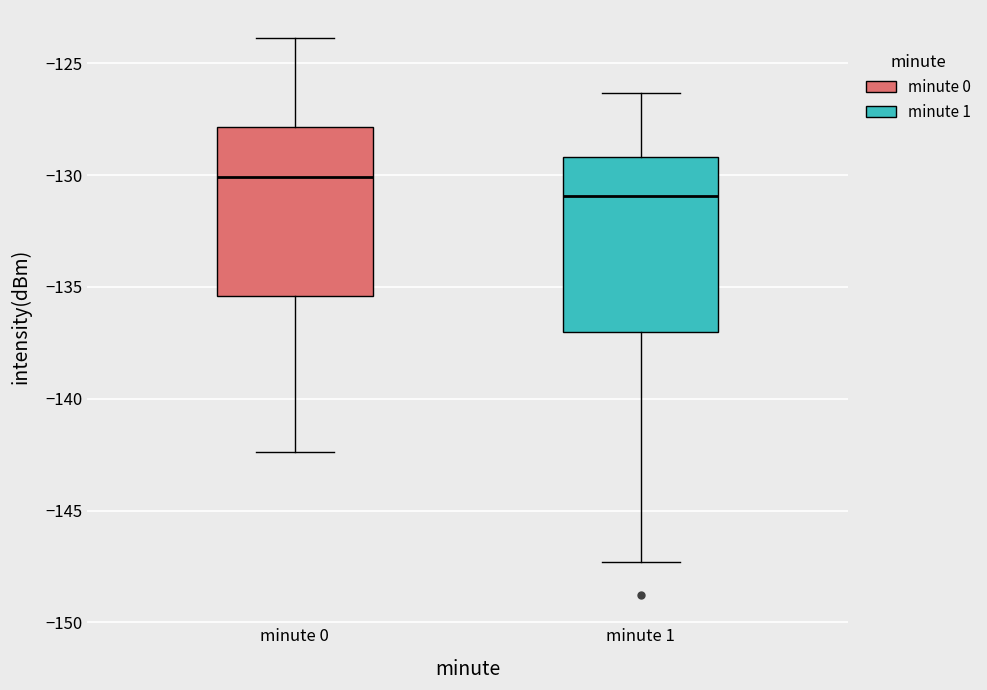

Which box's median line is the lowest?

minute 1